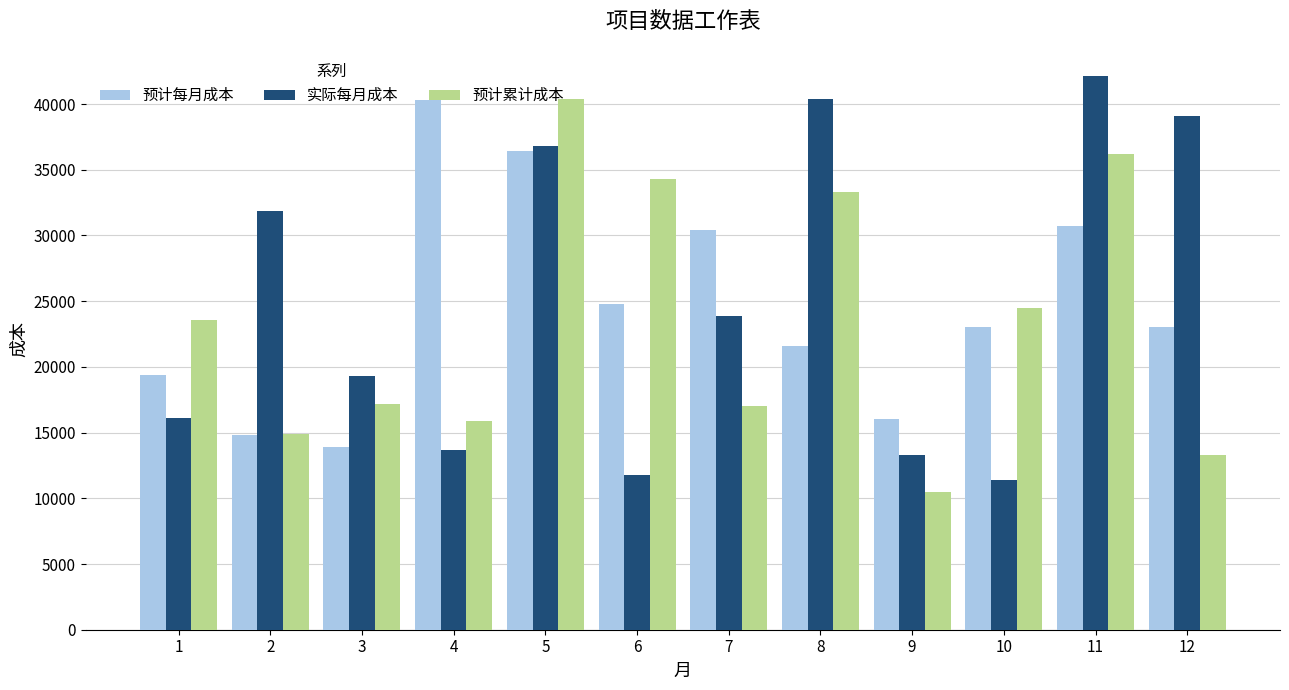

What value does the 实际每月成本 series have at 11?

42100